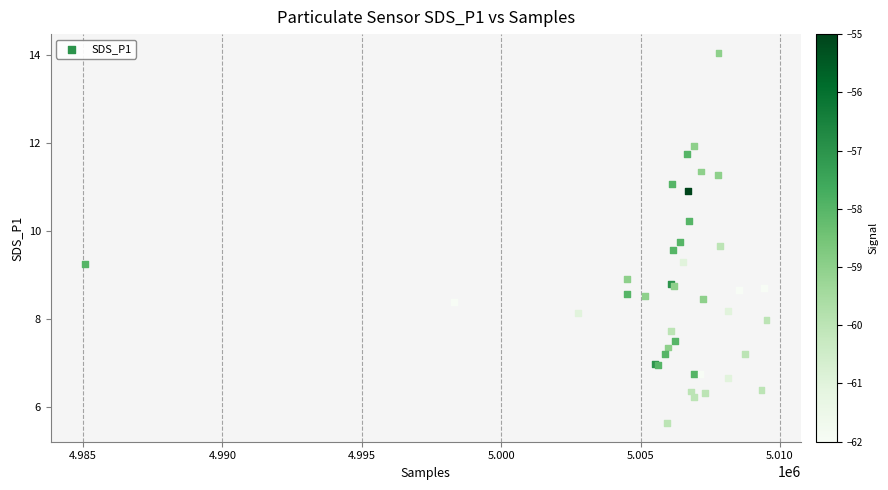

What Y value in the scatter plot is closest to 9?

8.9